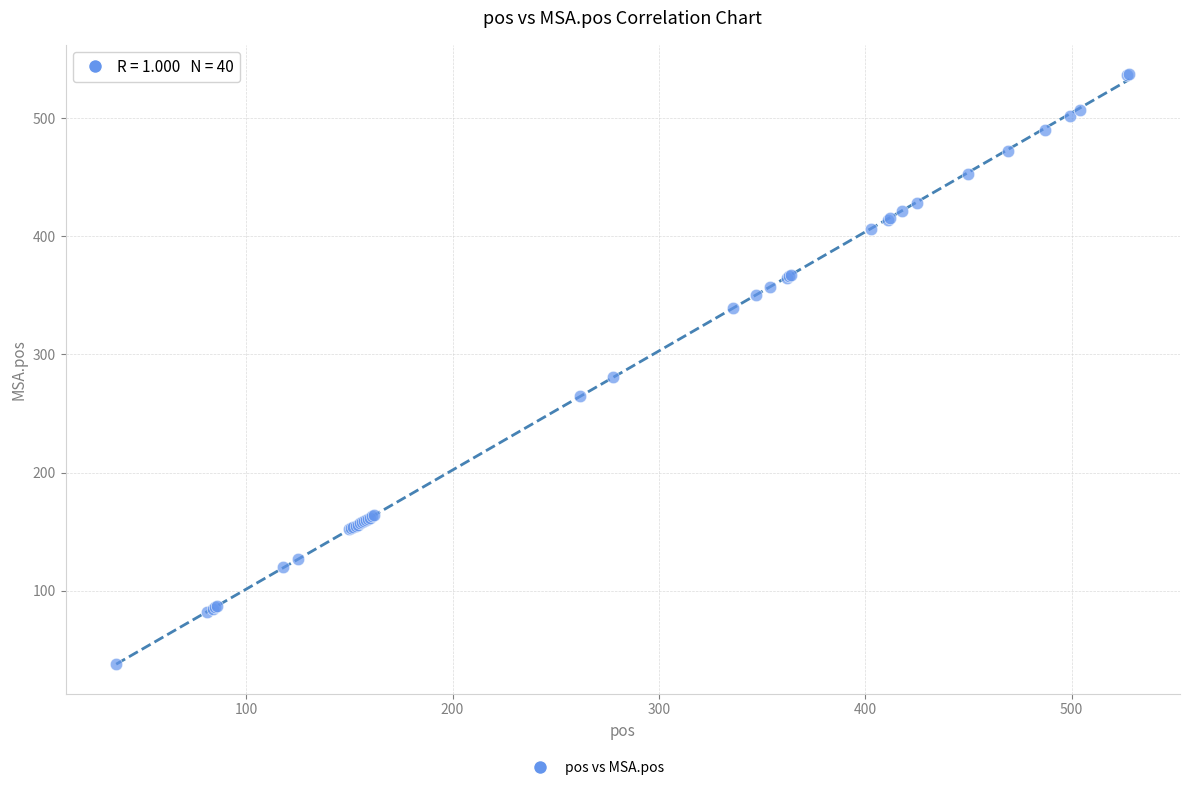

What Y value in the scatter plot is closest to 287?

281